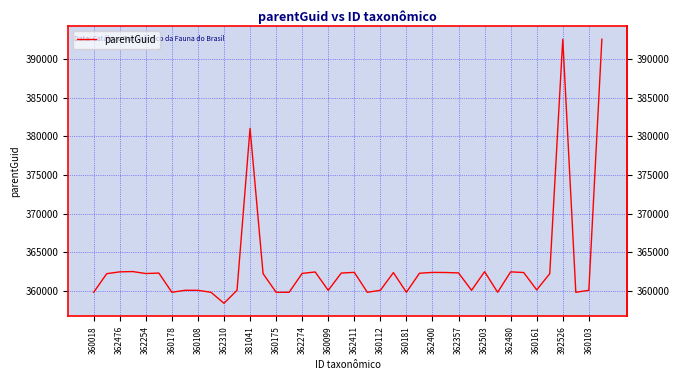

What is the difference between the values at 362503 and 27?

2558